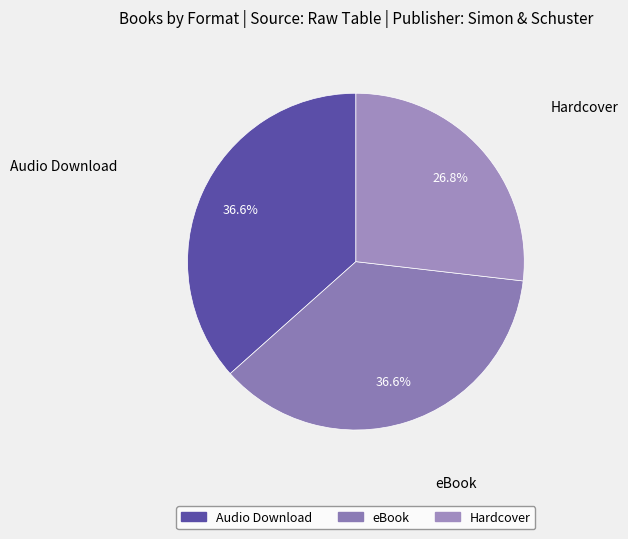

Does Audio Download account for over 50% of the chart?

No